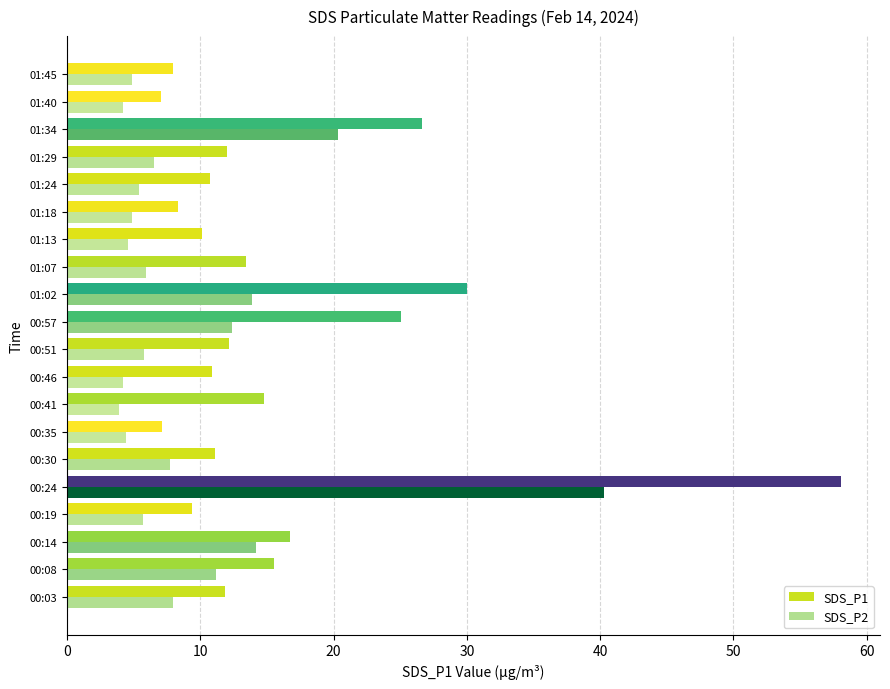

Which series has the widest spread of values?

SDS_P1